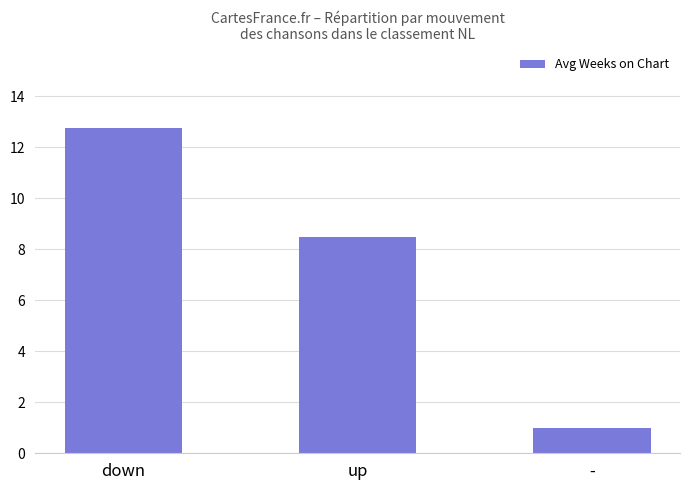

Reading right to left, what are all the values shown in this chart?

1.0	8.5	12.8